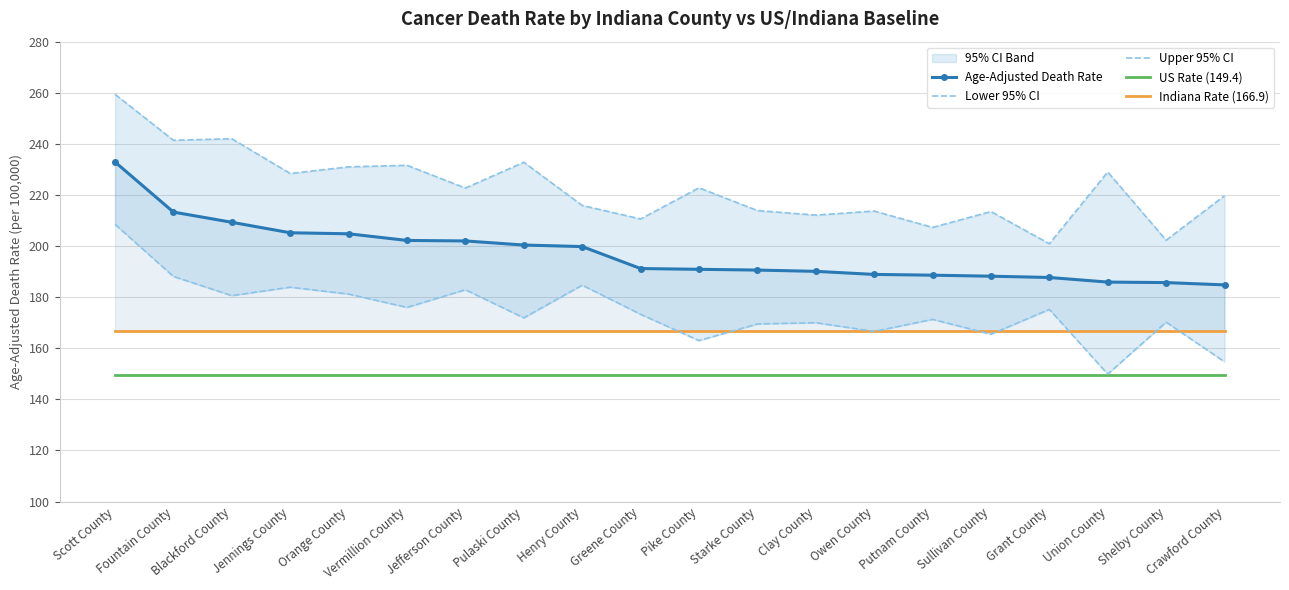

Where is the first local minimum for Lower 95% CI?

Blackford County